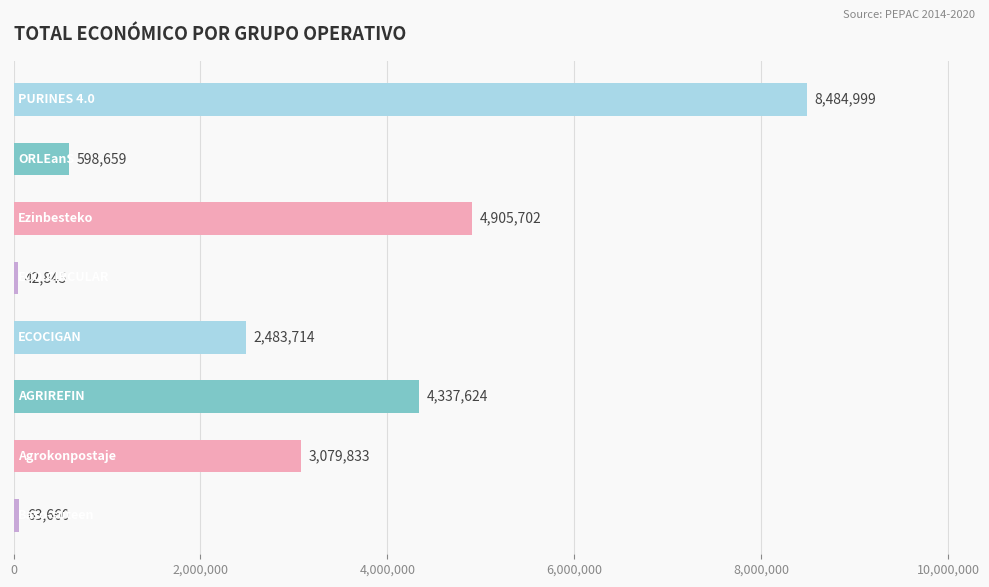

Reading top to bottom, what are all the values shown in this chart?

8484999	598659	4905702	42845	2483714	4337624	3079833	63660